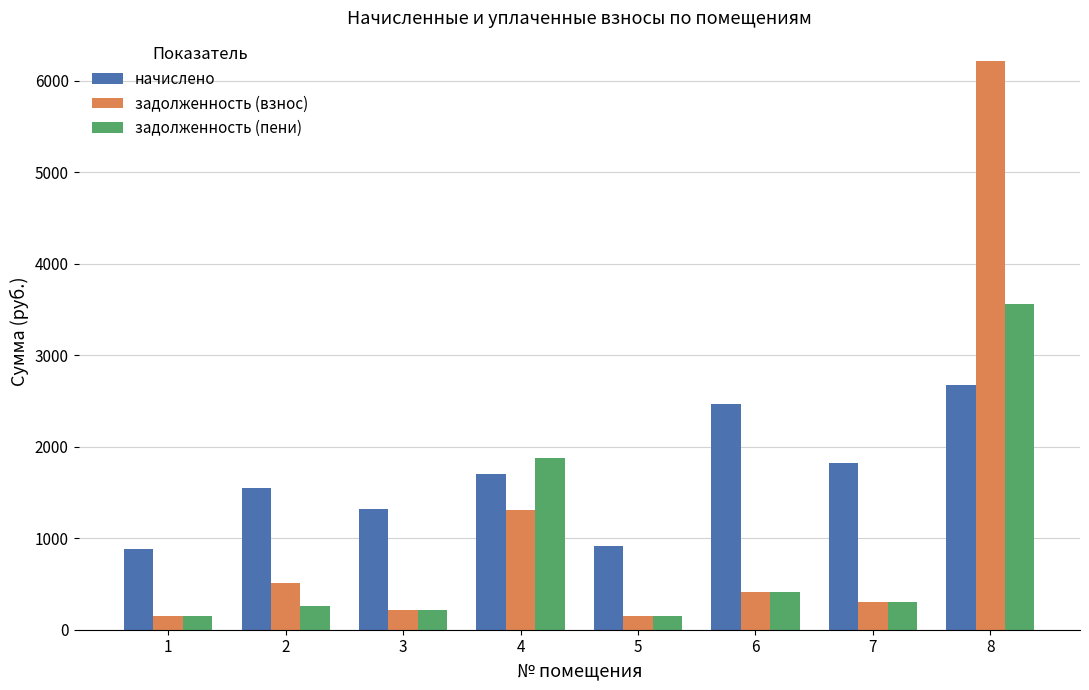

What value does the задолженность (взнос) series have at 4?

1310.1